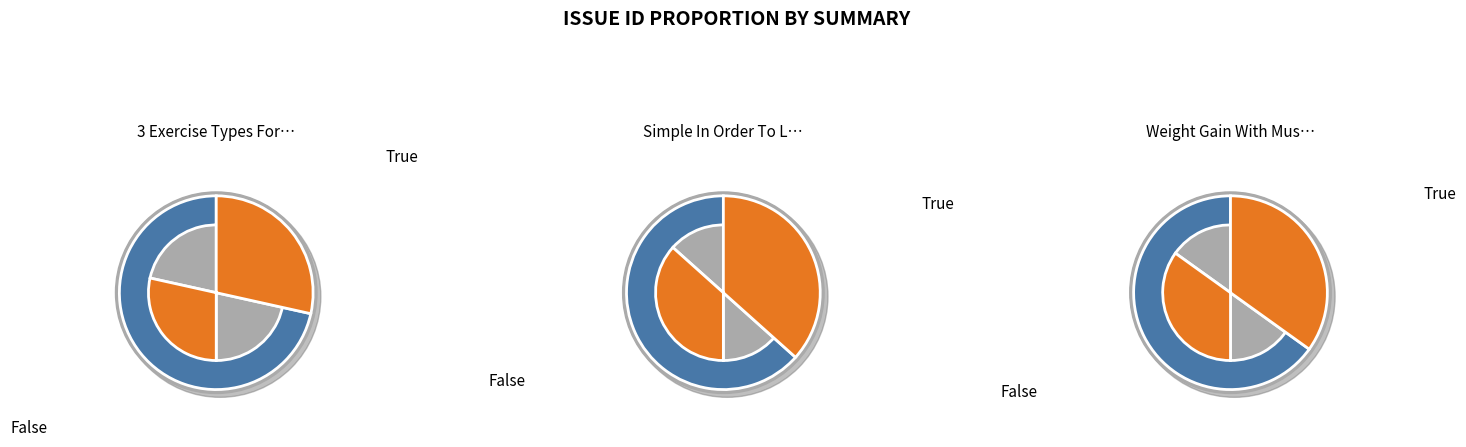

What percentage is the Simple In Order To Lose 20 Pounds From slice, to the nearest percent?

37%